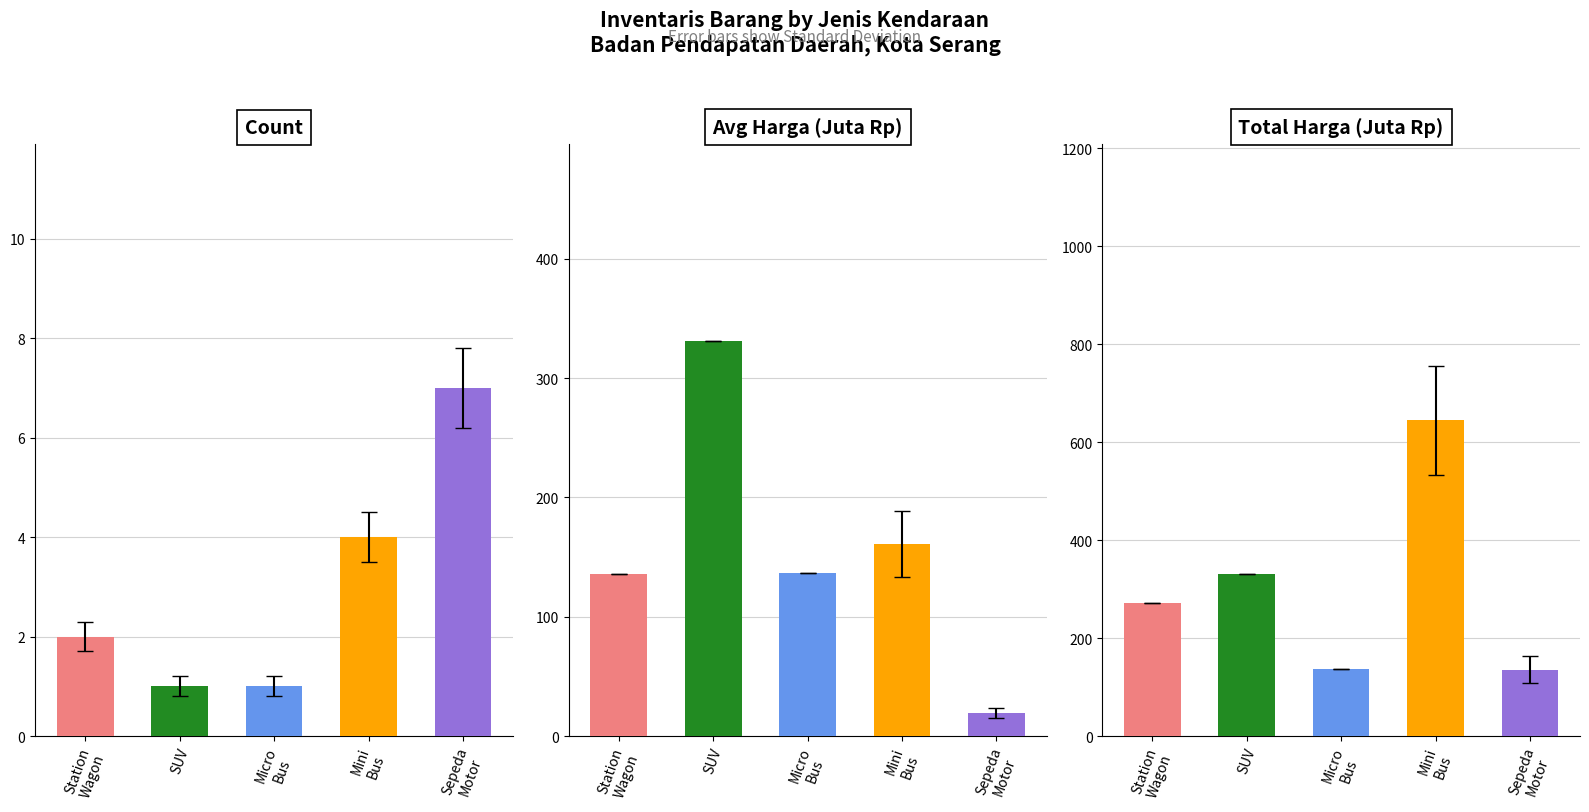

What is the difference between the Count values at SUV and Mini
Bus?

3.0